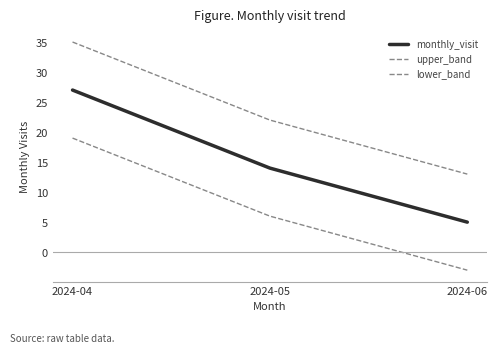

Reading right to left, what are all the values shown in this chart?

monthly_visit: 2024-06=5	2024-05=14	2024-04=27
upper_band: 2024-06=13	2024-05=22	2024-04=35
lower_band: 2024-06=-3	2024-05=6	2024-04=19